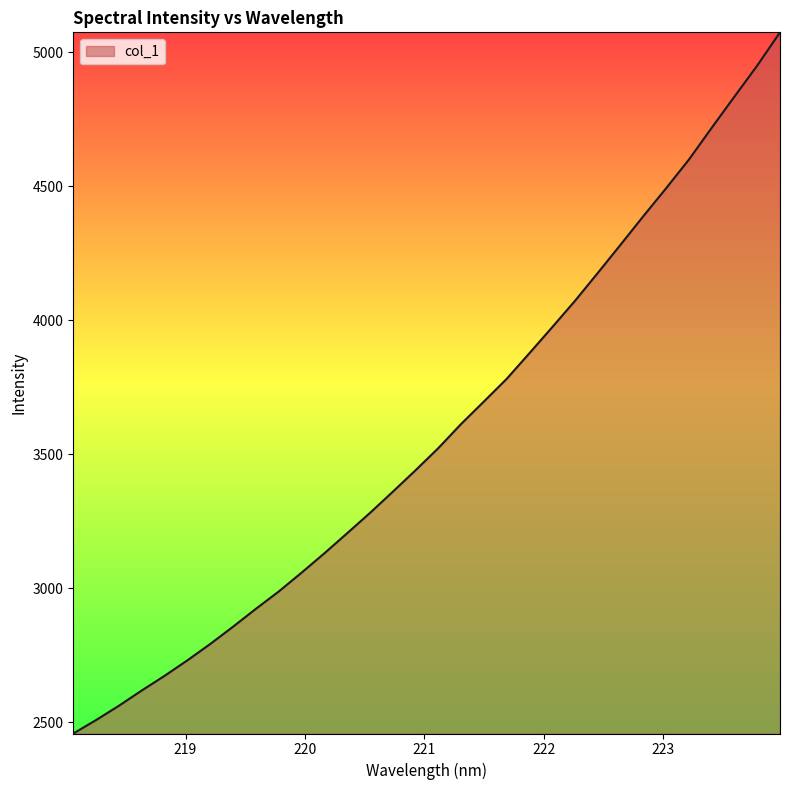

What is the difference between the maximum and minimum values?

2615.9